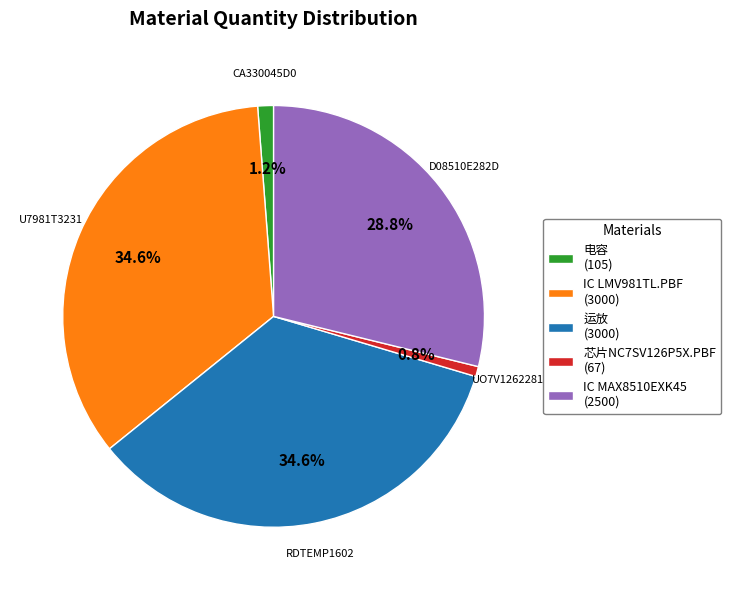

Do 芯片NC7SV126P5X.PBF (67) and 电容 (105) together represent more than half of the pie?

No